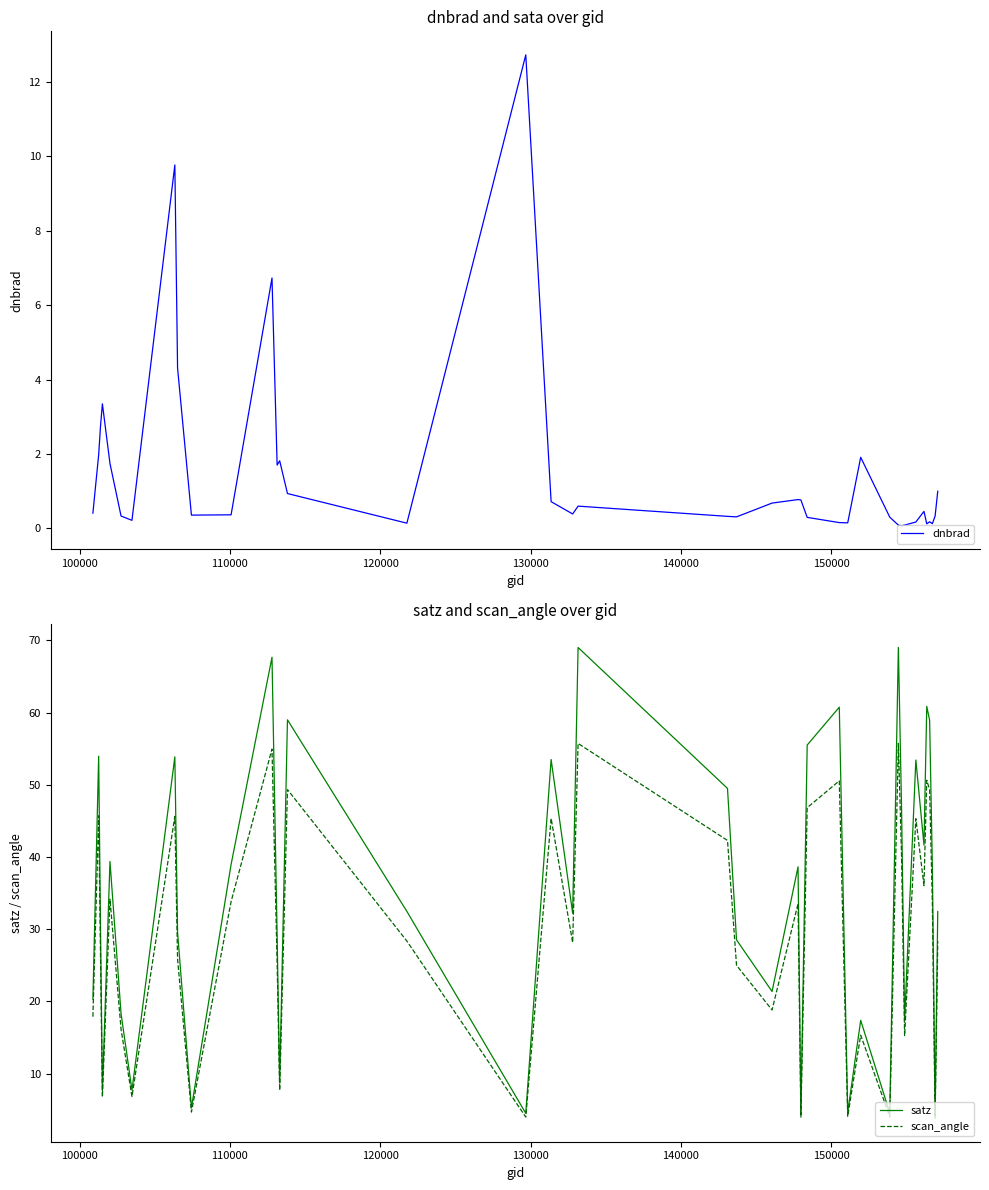

What is the sum of all dnbrad values?

59.8